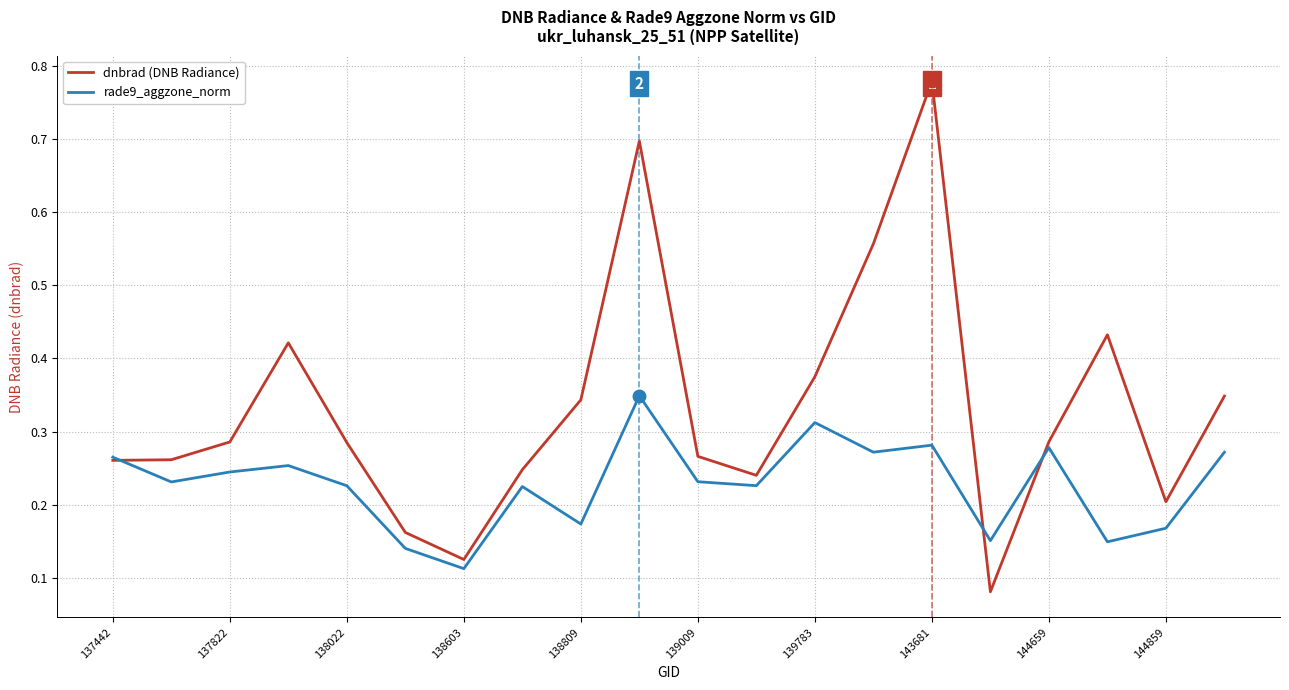

Where is rade9_aggzone_norm nearest to the value 0?

138603